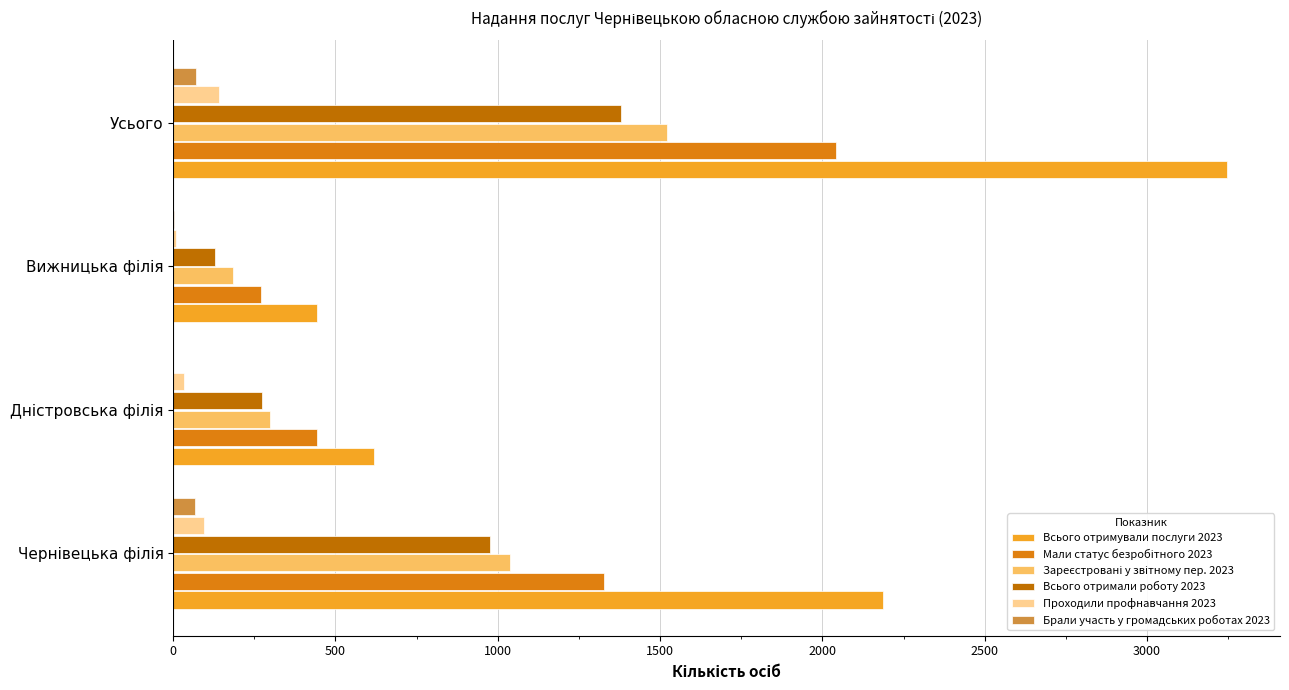

What is the highest value of the Проходили профнавчання 2023 series?

140